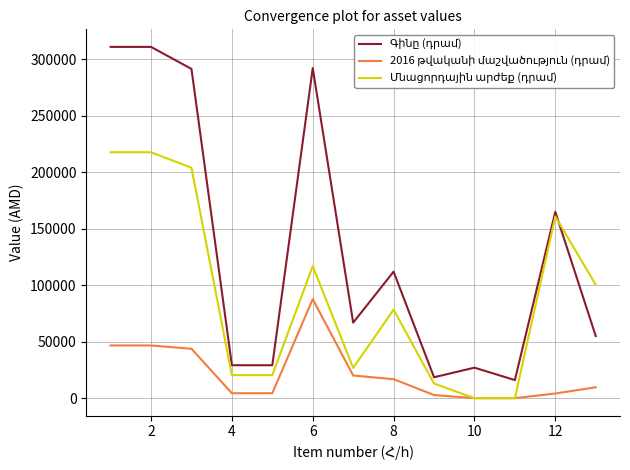

What is the maximum value shown in the chart?

311000.0